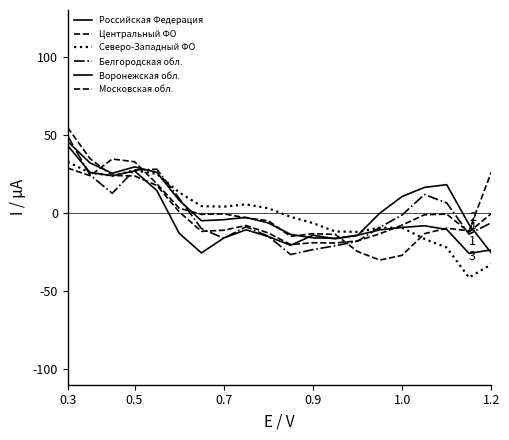

Does the chart display data point markers on the line(s)?

No